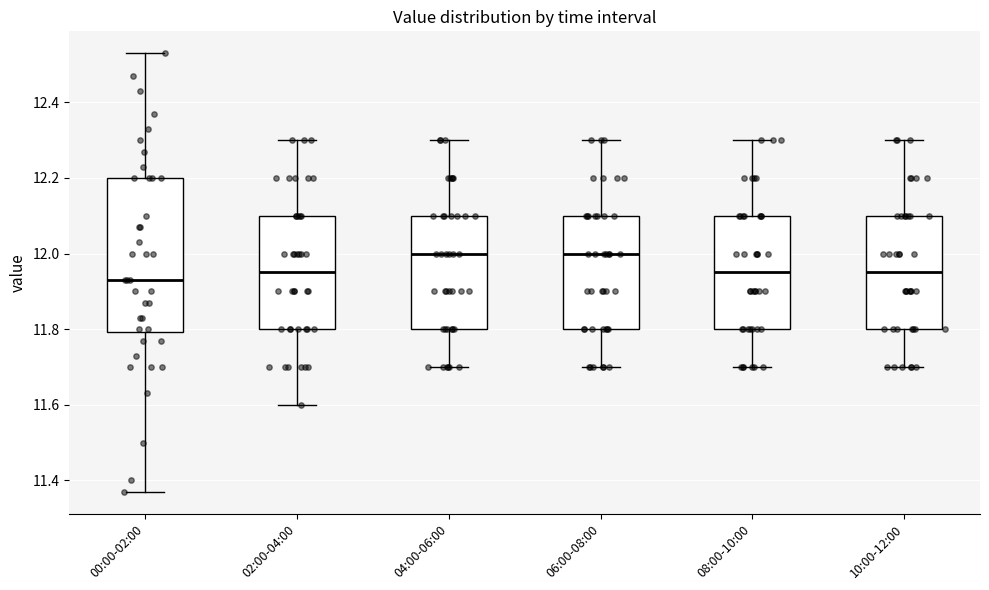

Comparing the boxes themselves (not the whiskers), which one is the tallest?

00:00-02:00